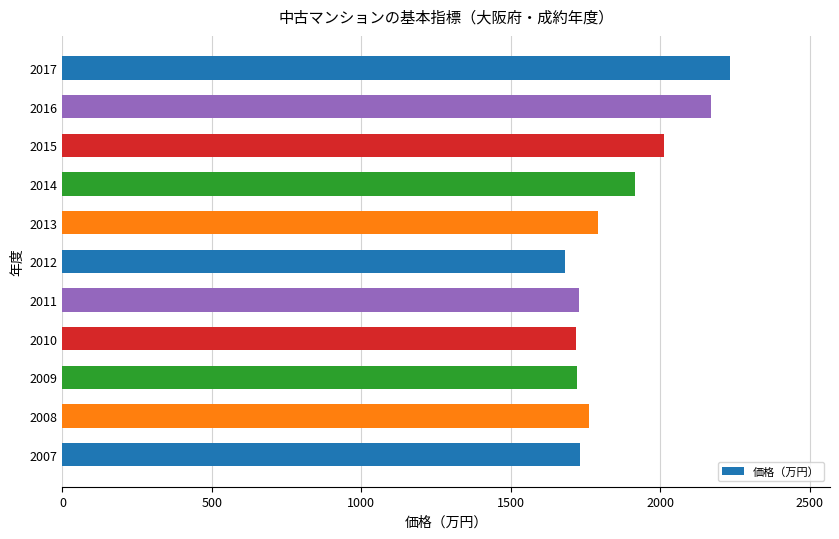

What is the sum of all values?

20468.0